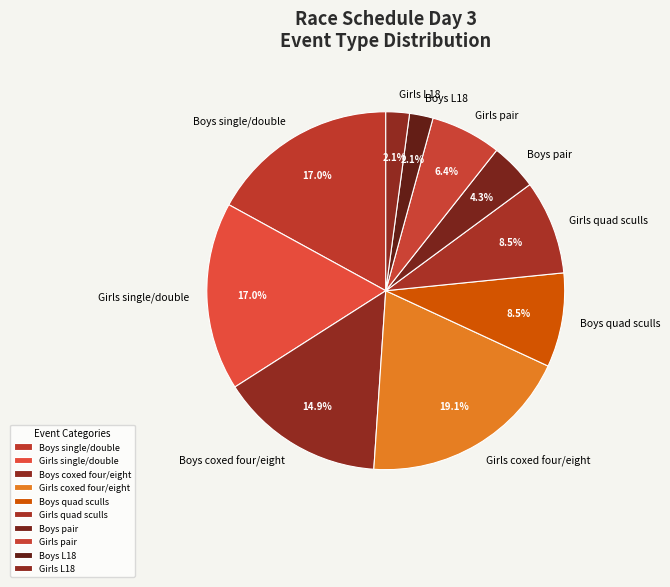

Which category has the biggest portion of the pie?

Girls coxed four/eight